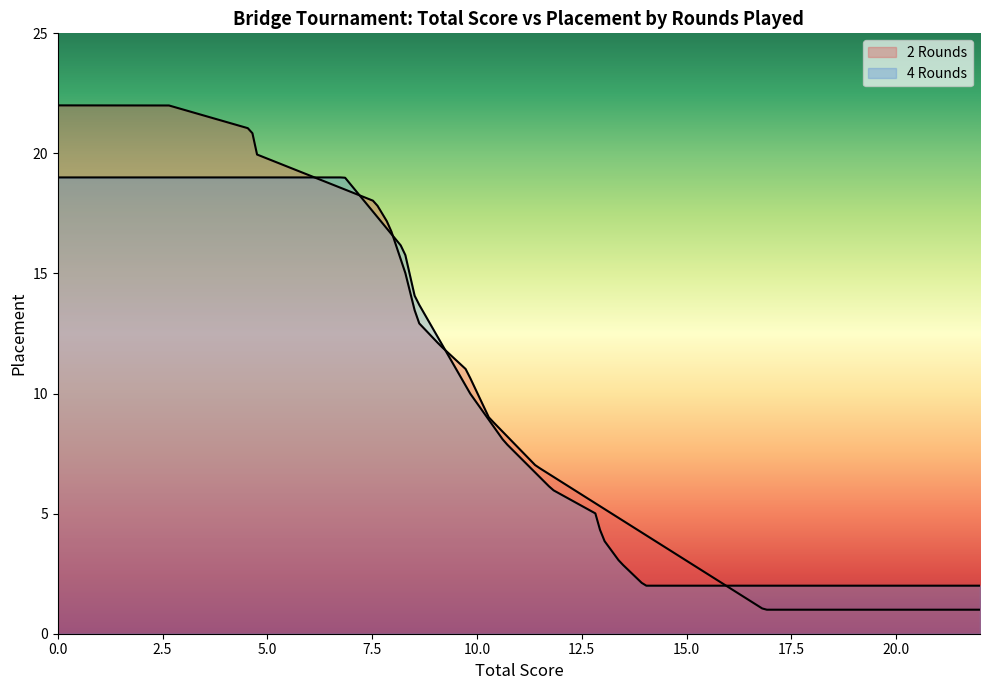

Is it true that Total equals 4.6 at 19?

True